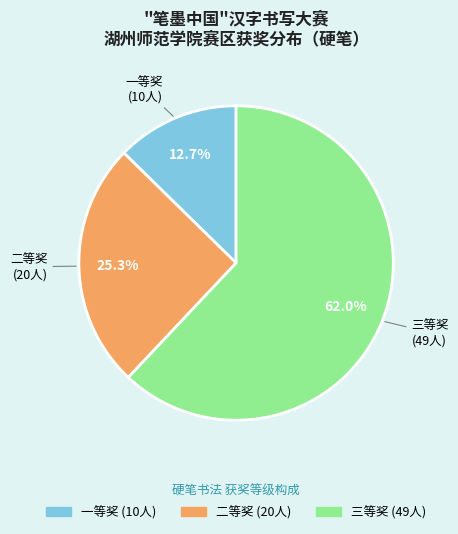

How many slices are in this pie chart?

3